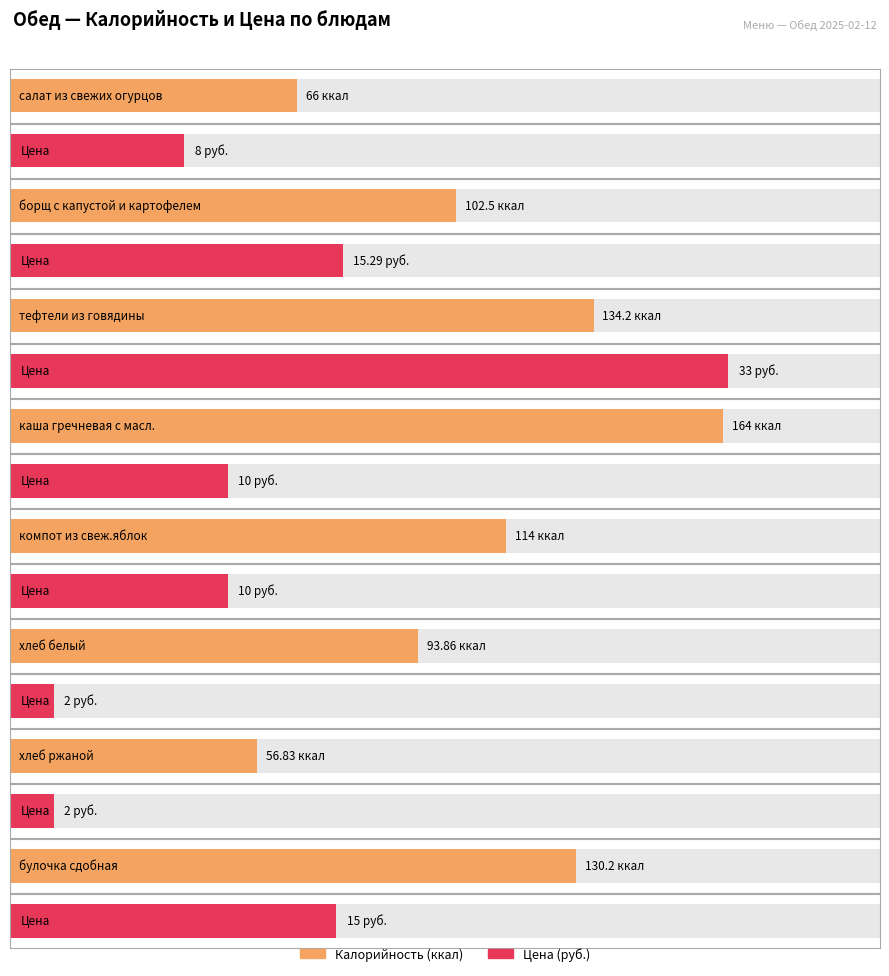

Which series has the largest total across all categories?

Калорийность